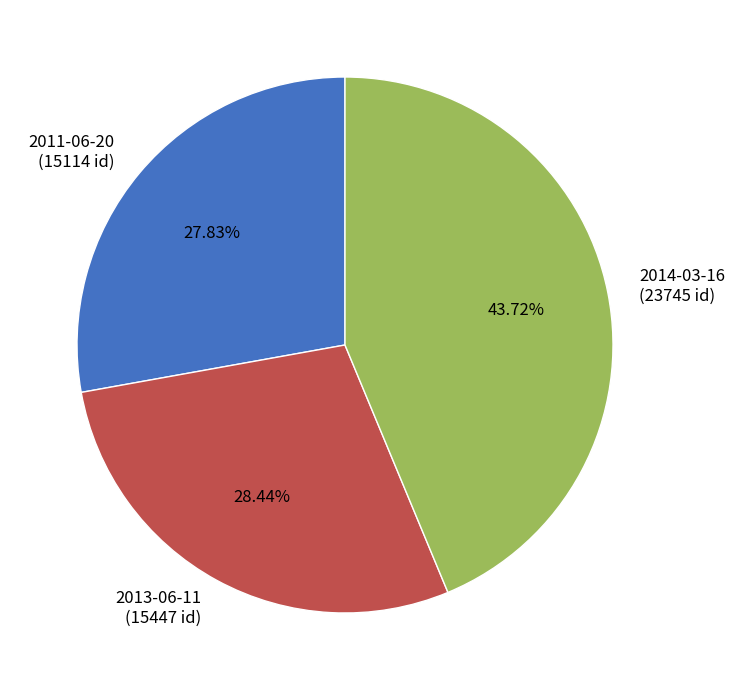

True or false: 2013-06-11 accounts for 42% of the total.

False